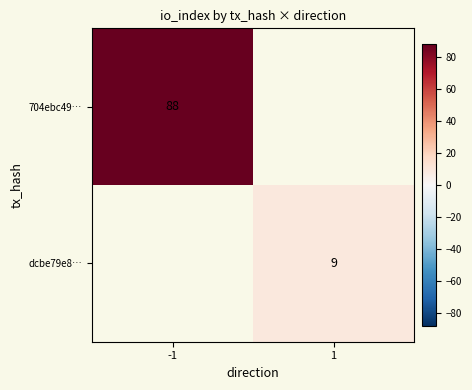

True or false: 704ebc49… has a value of 88 at -1.

True